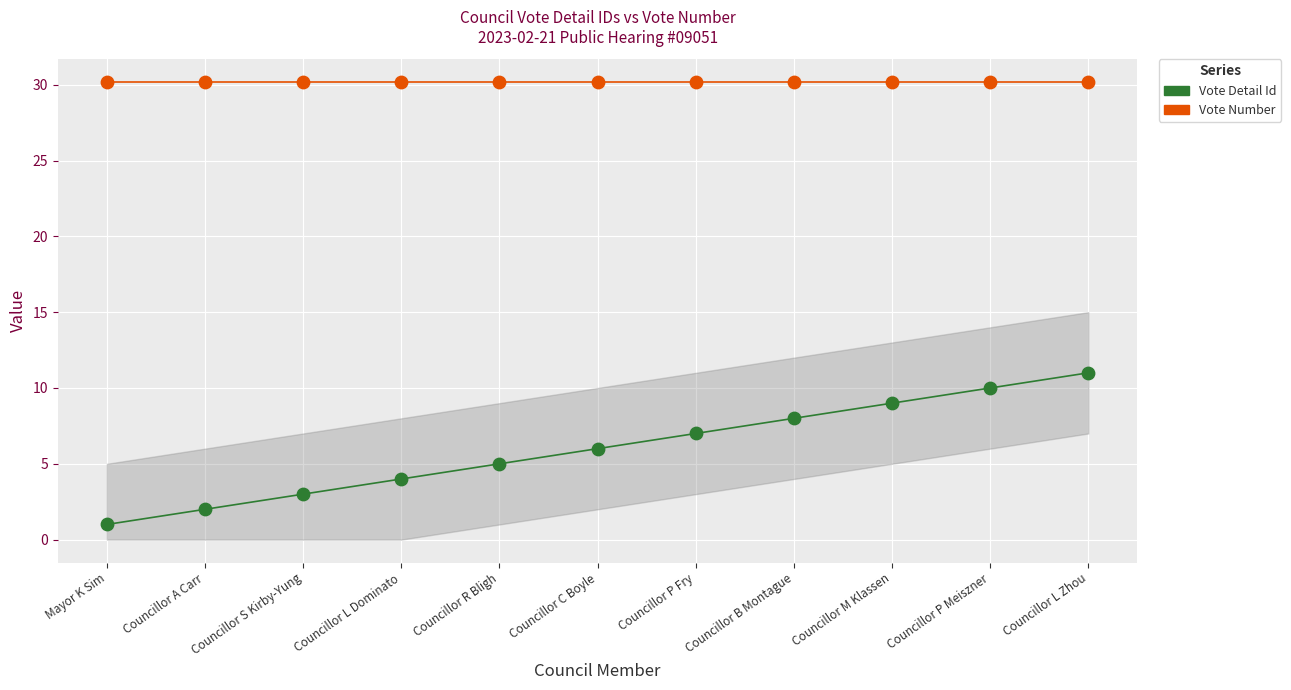

Which series has the largest Y range (max minus min)?

Vote Detail Id